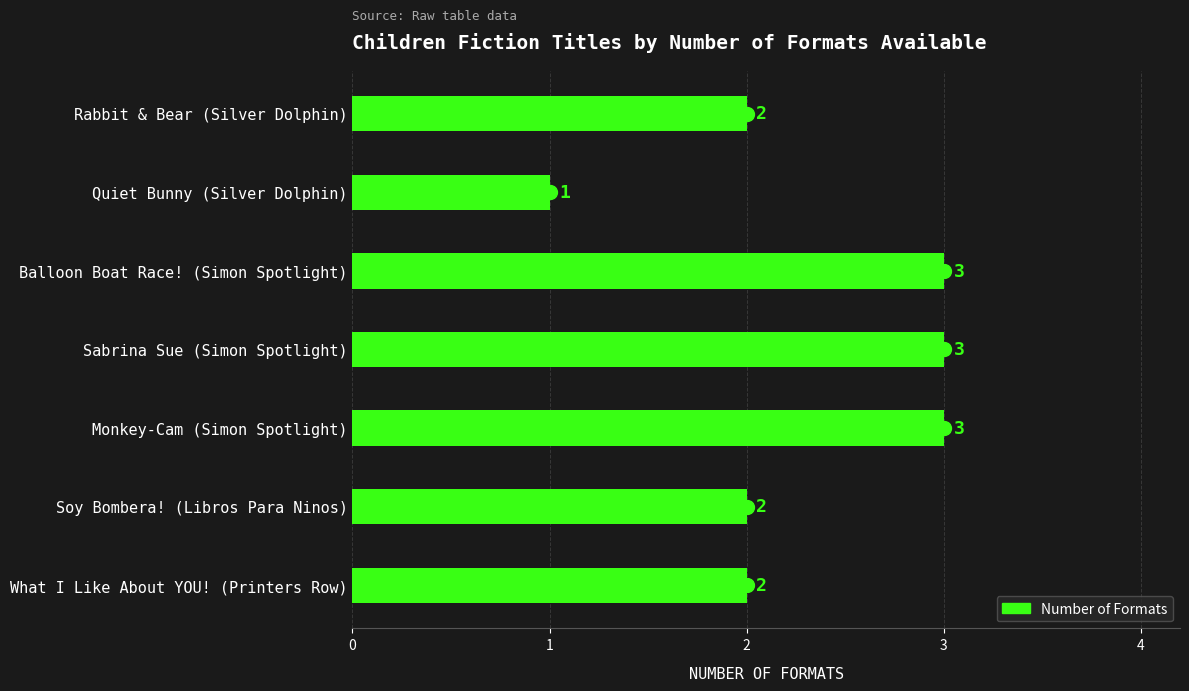

The chart shows a value of 2 at Soy Bombera! (Libros Para Ninos). True or false?

True